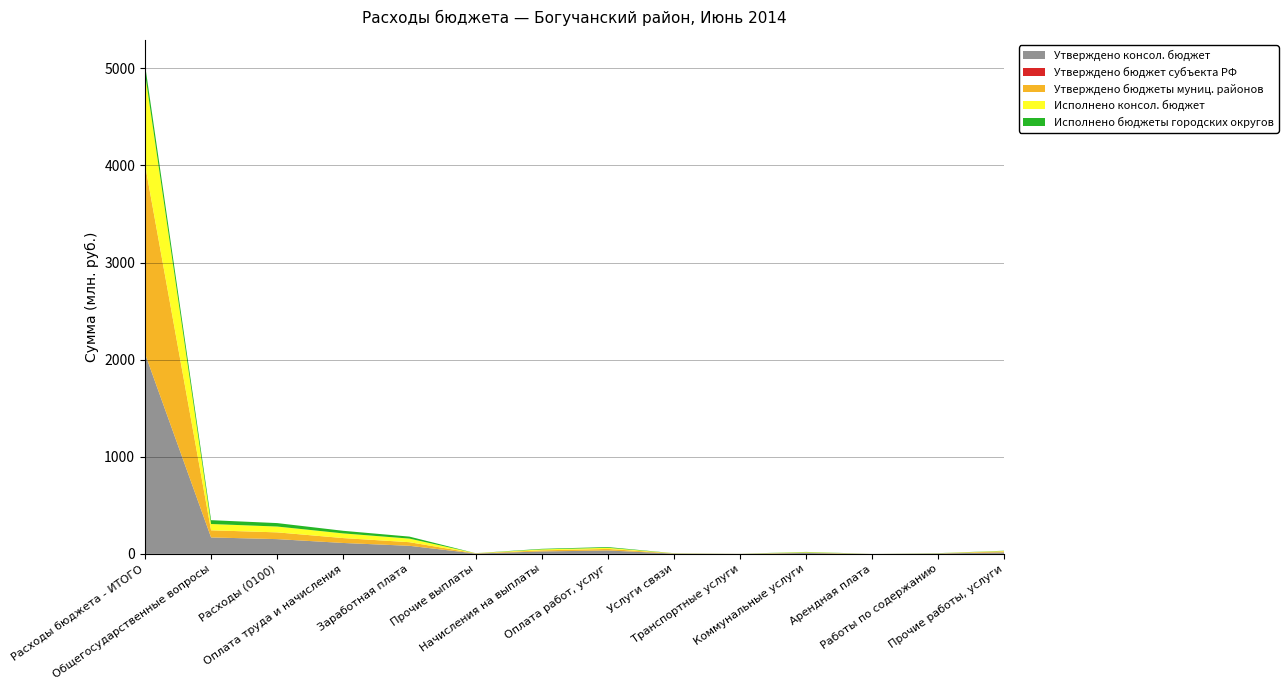

What is the highest value of the Утверждено консол. бюджет series?

2063.3